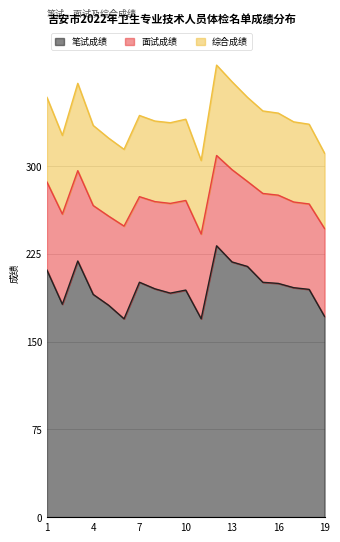

What is the difference between the maximum and minimum values in the 笔试成绩 series?

62.4